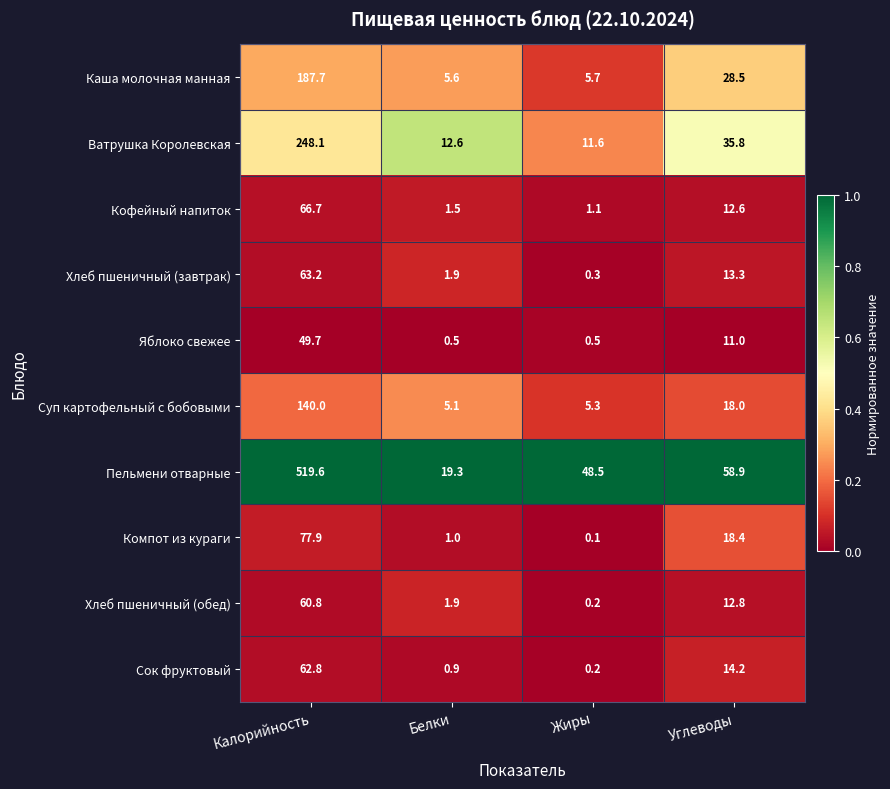

Rank the series by their maximum value, from lowest to highest.

Яблоко свежее, Хлеб пшеничный (обед), Сок фруктовый, Хлеб пшеничный (завтрак), Кофейный напиток, Компот из кураги, Суп картофельный с бобовыми, Каша молочная манная, Ватрушка Королевская, Пельмени отварные